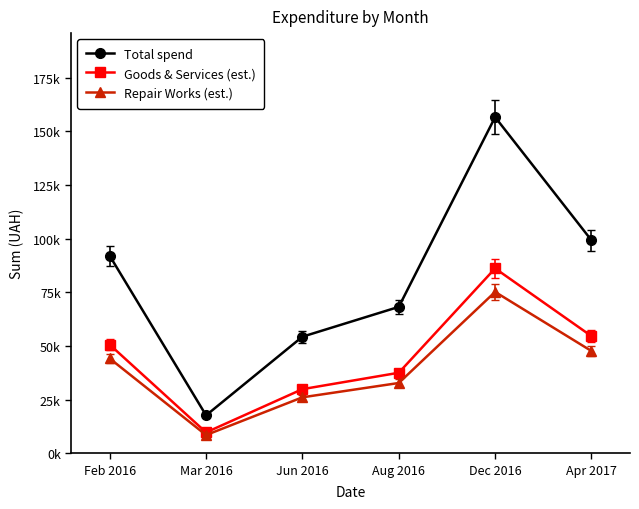

What is the difference between the maximum and minimum values in the Repair Works (est.) series?

66719.4